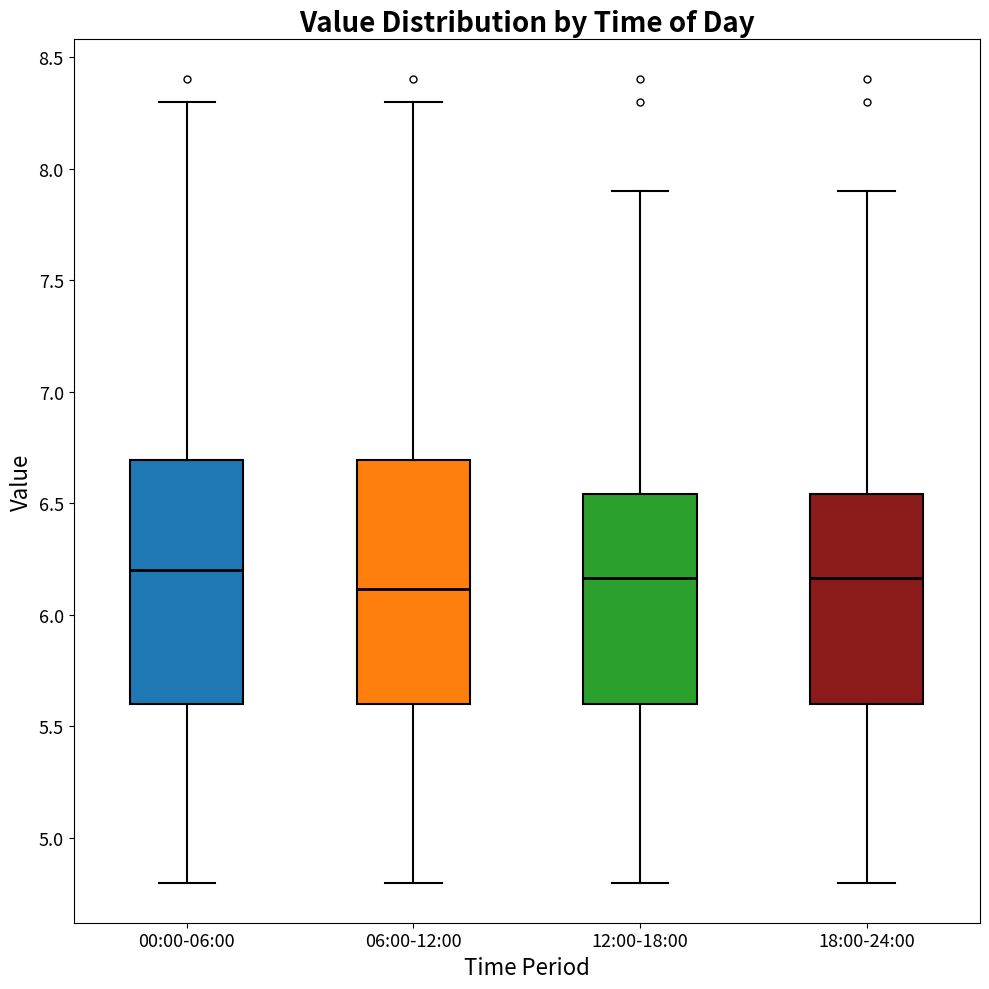

Where is the lower edge of the box for 06:00-12:00 on the y-axis? The values are not printed on the chart, so give them approximately, as read against the axis.

5.60